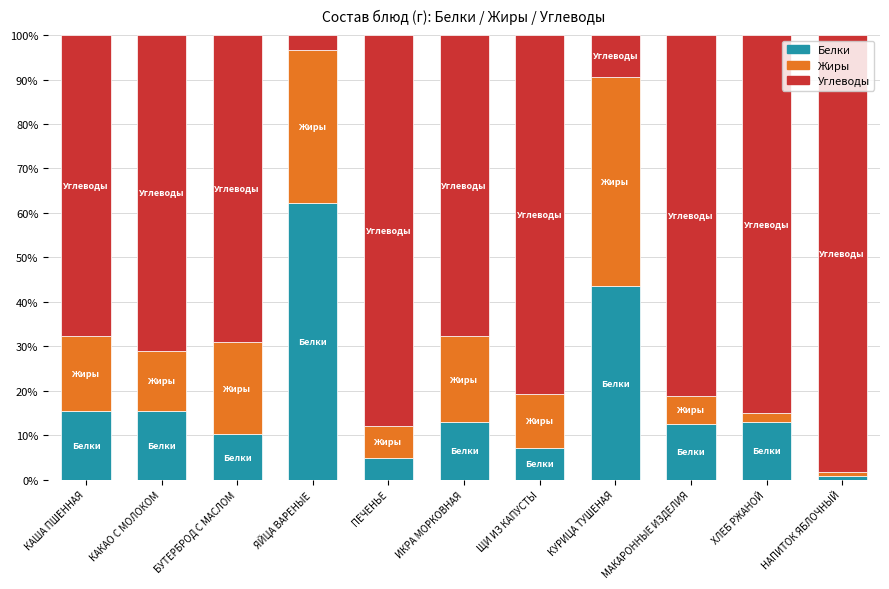

What is the sum of all Белки values?

198.3